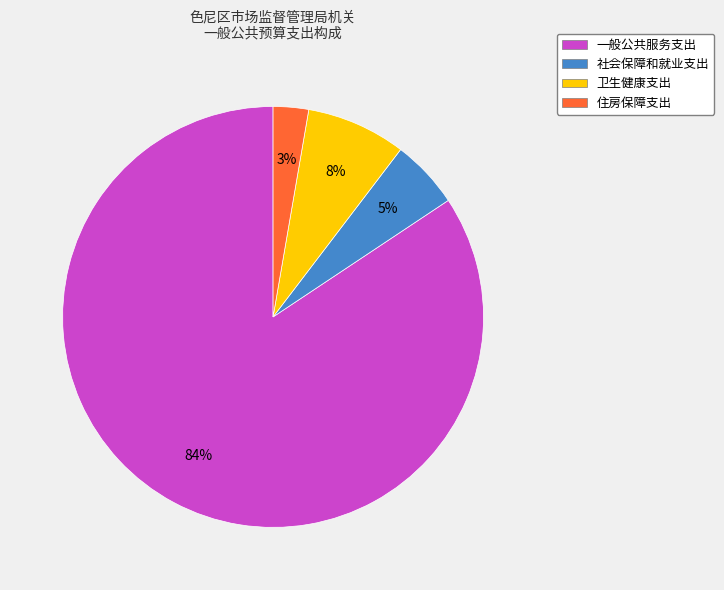

True or false: 一般公共服务支出 accounts for 84% of the total.

True